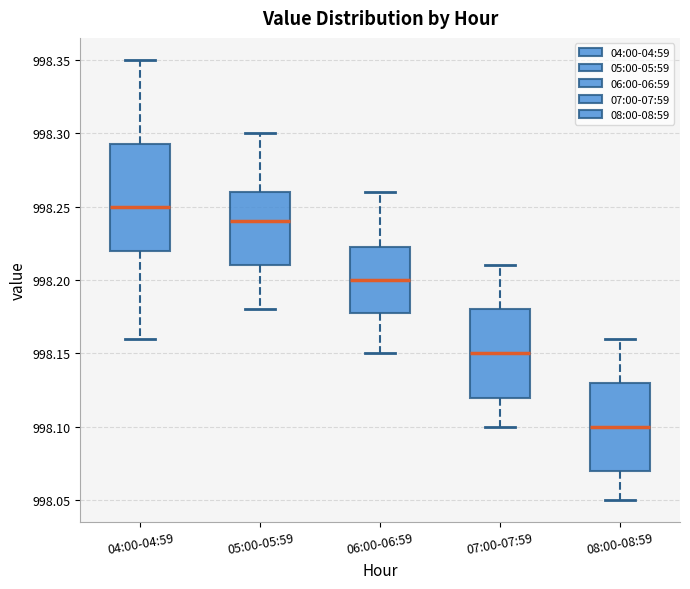

Which box has the highest median line?

04:00-04:59